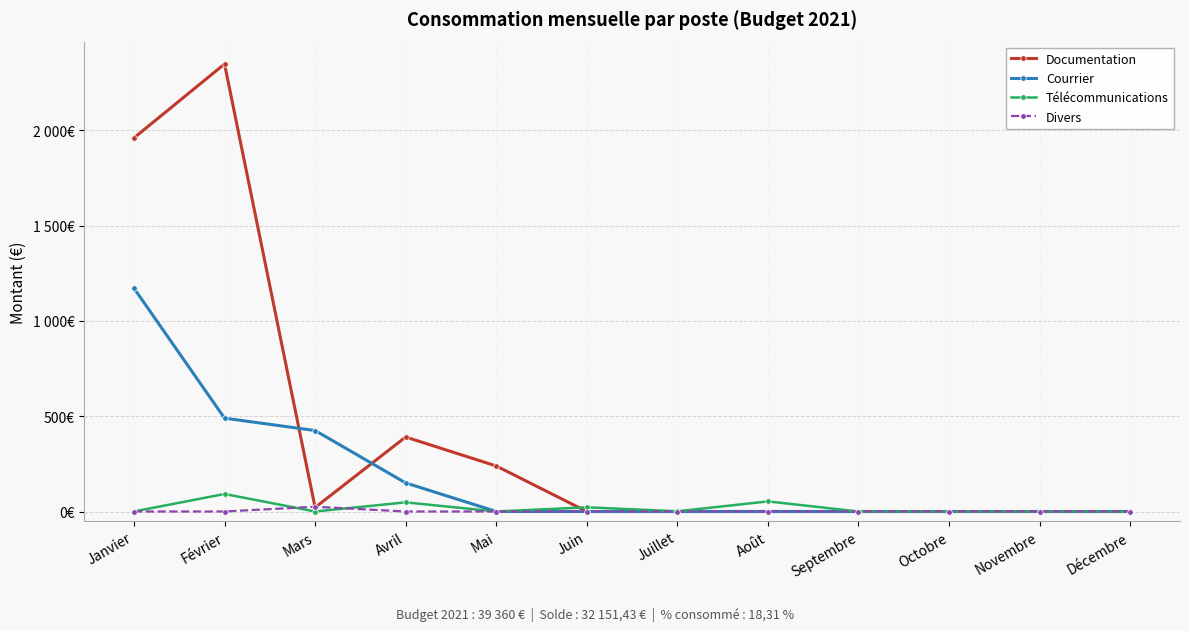

Between Mars and Août, which series saw the biggest shift?

Courrier